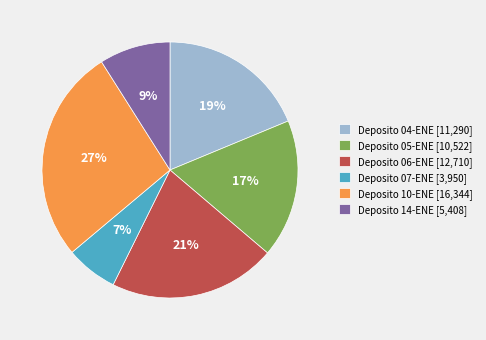

Combined, do Deposito 06-ENE and Deposito 04-ENE account for over 50%?

No